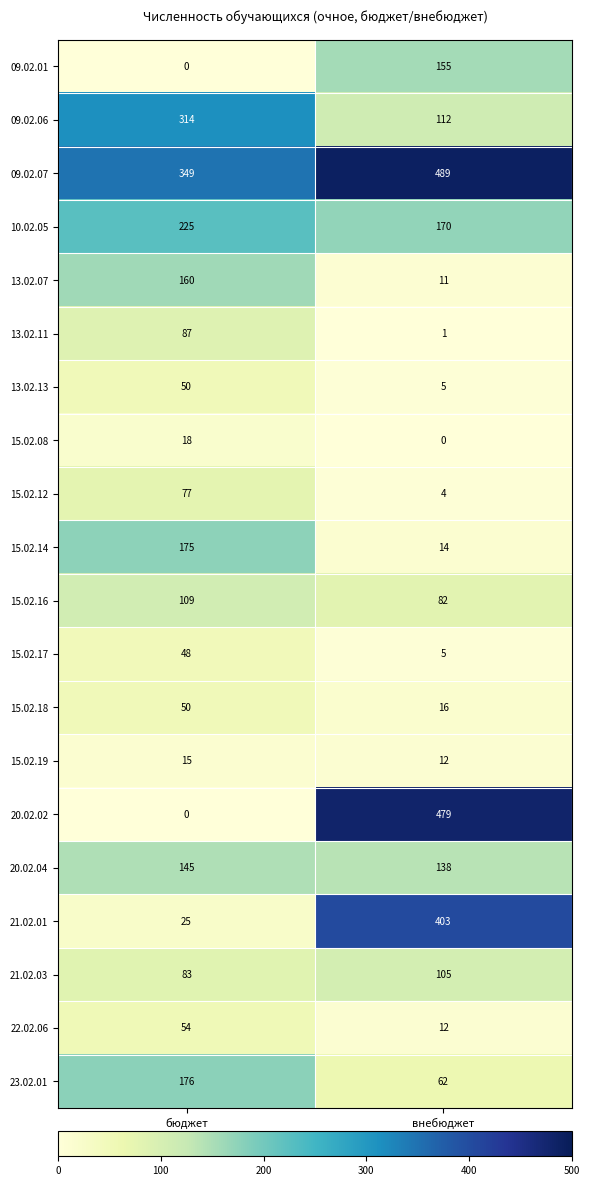

What is the difference between the highest and lowest values at бюджет?

349